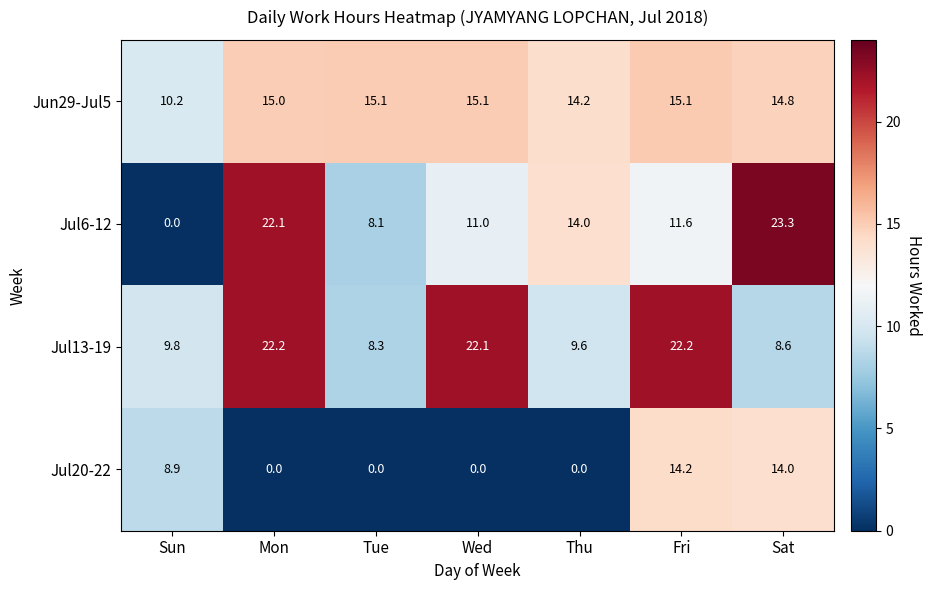

The Jul20-22 series shows 14.0 at Sat. True or false?

True